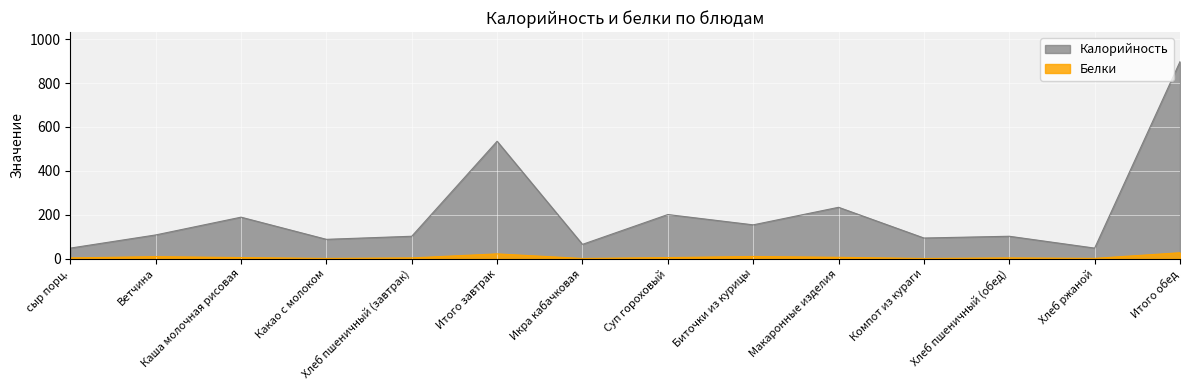

What is the difference between the Белки values at Макаронные изделия and Каша молочная рисовая?

1.1